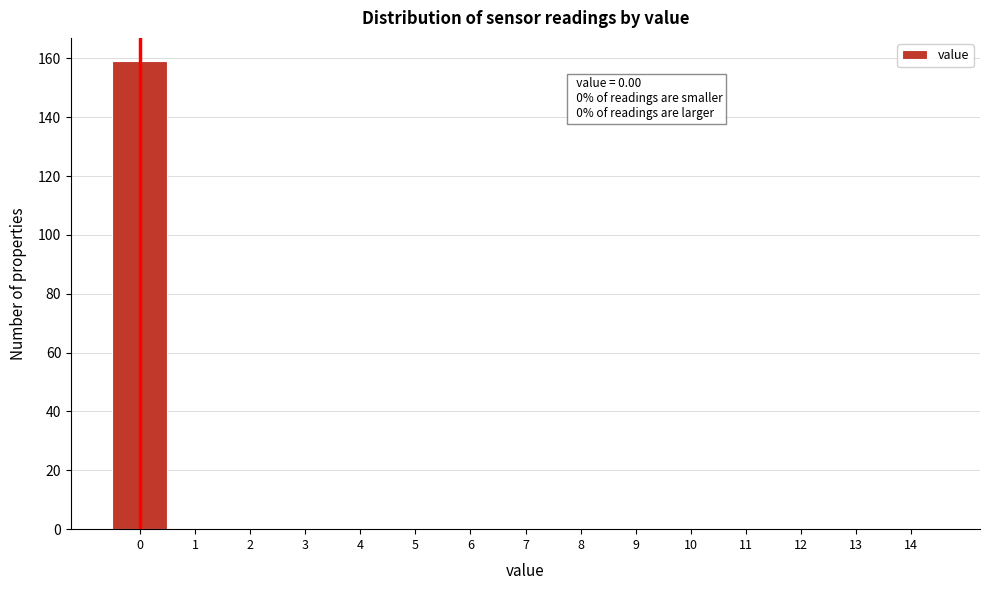

Which range on the x-axis has the tallest bar?

-0.5 to 0.5